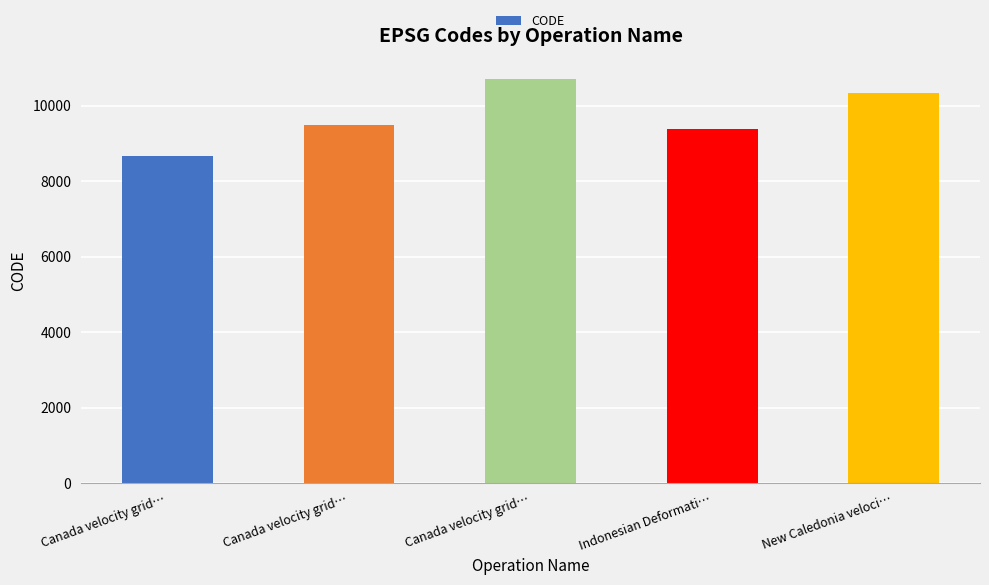

The chart shows a value of 9483 at Canada velocity grid…. True or false?

True